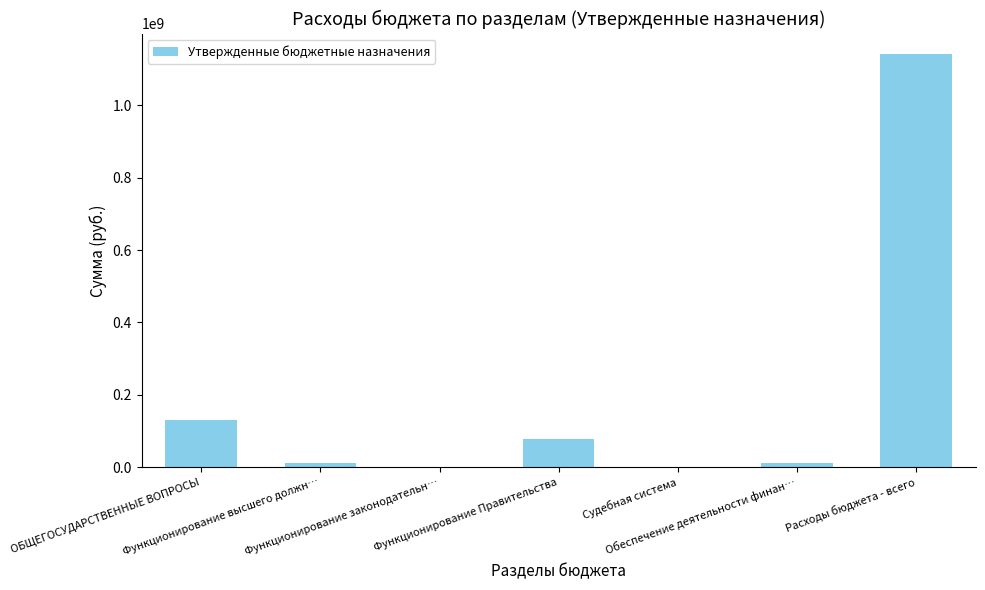

How many categories are shown in the chart?

7